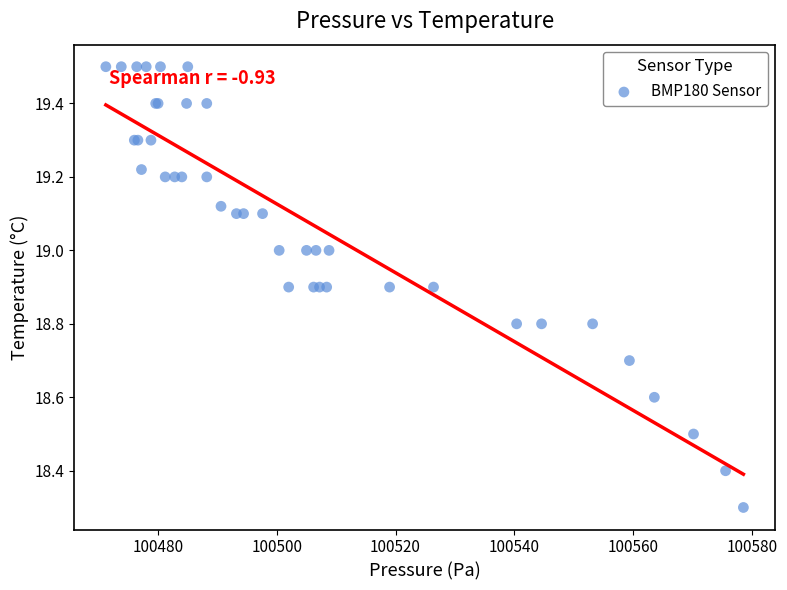

What Y value in the scatter plot is closest to 18?

18.3